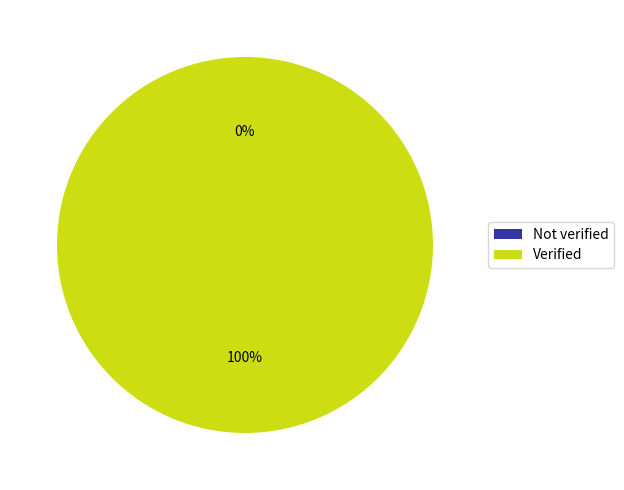

To the nearest percent, what portion does Verified represent?

100%